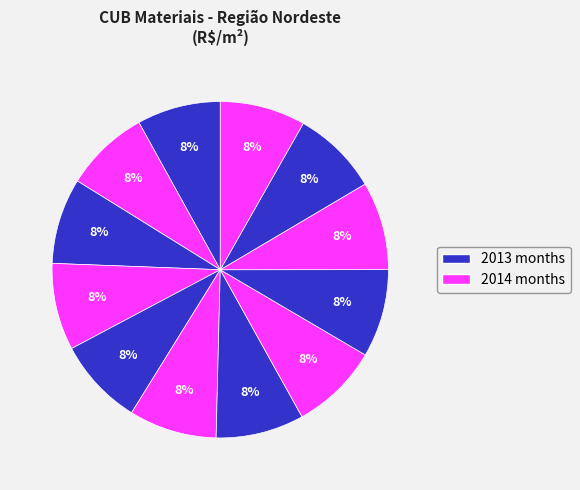

To the nearest percent, what is the average slice percentage?

8%